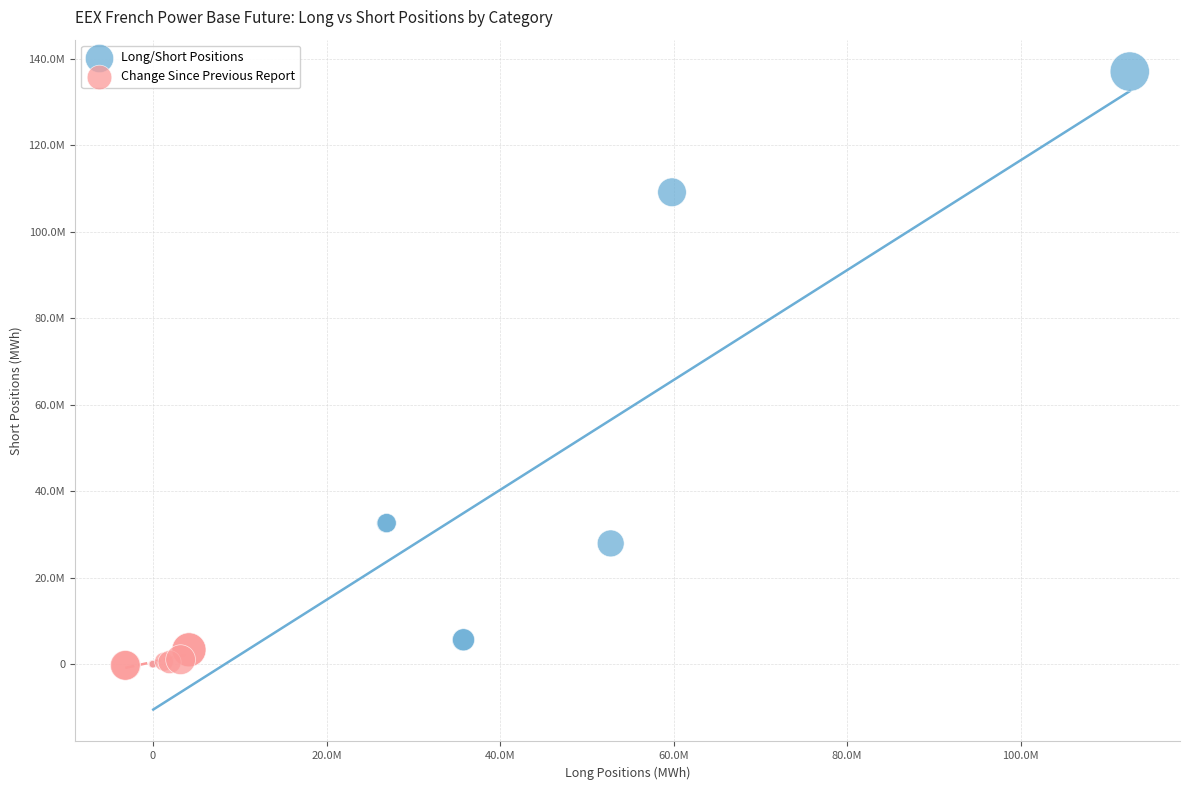

What are all the series names shown in the legend?

Long/Short Positions, Change Since Previous Report